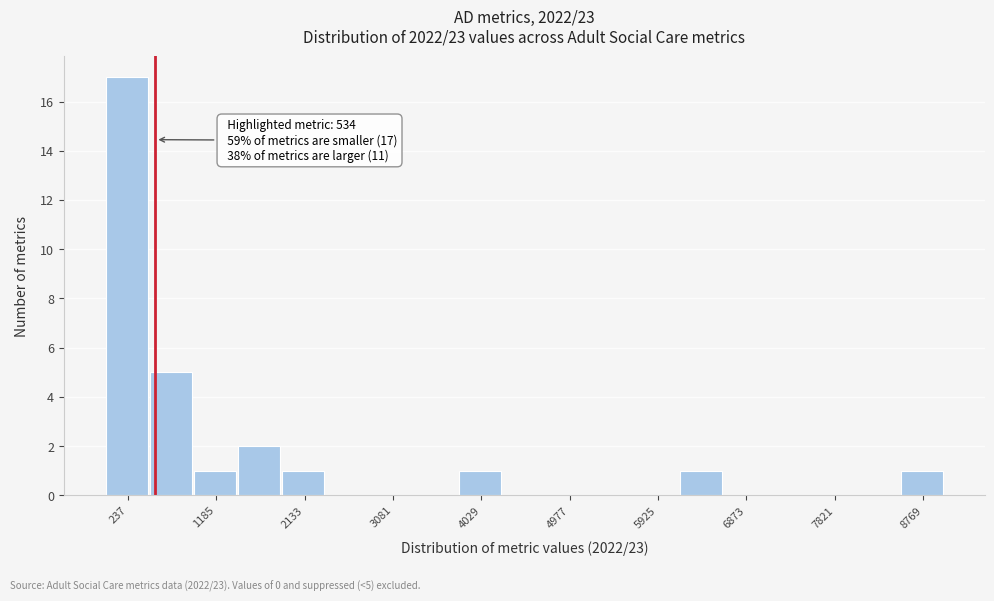

Over which range of the x-axis is the bar tallest?

0 to 500